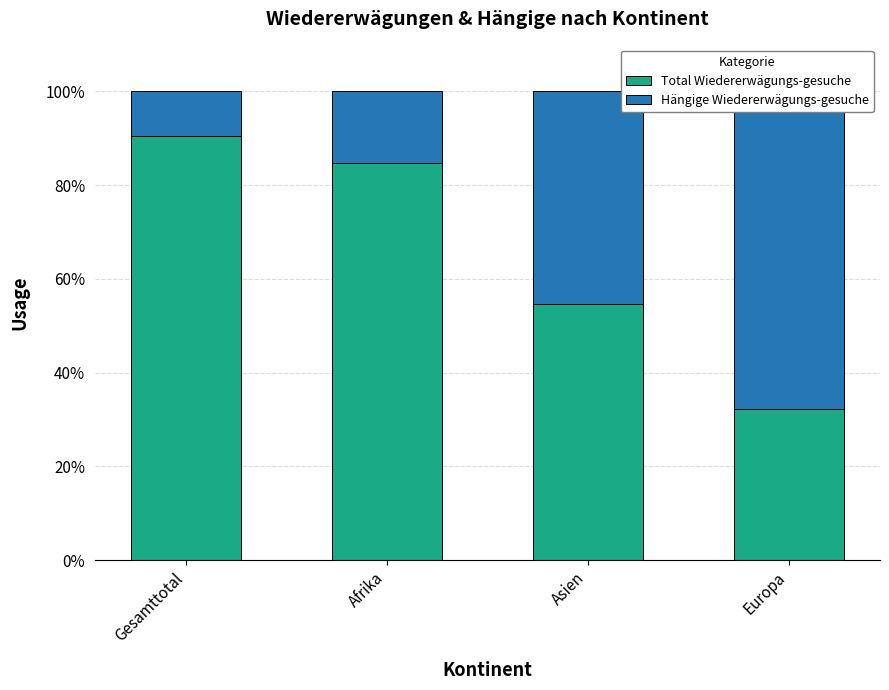

Where does the Total Wiedererwägungs-gesuche series first go above 84?

Gesamttotal